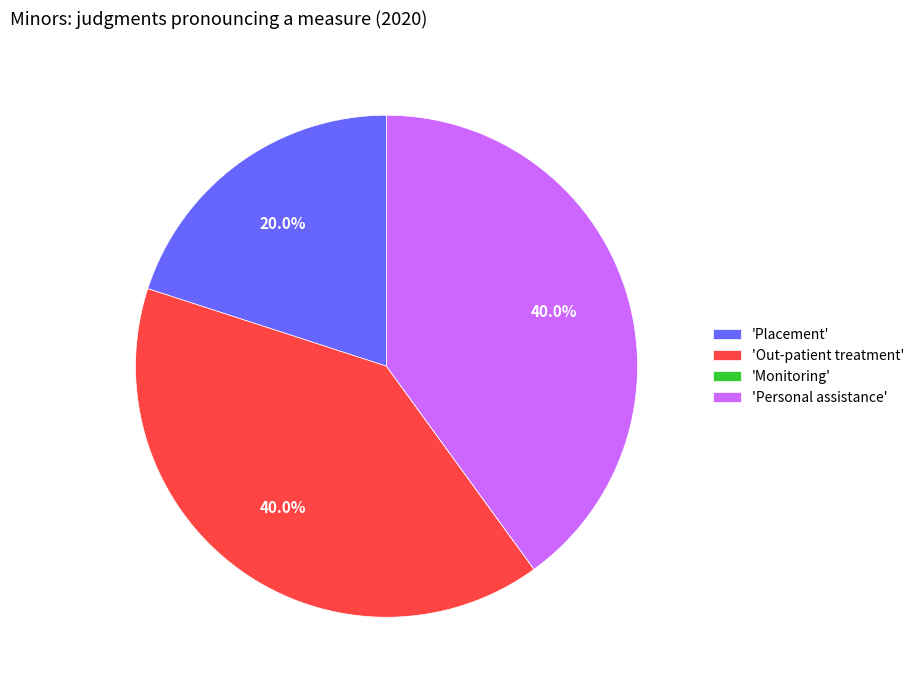

How much of the chart is everything except 'Personal assistance'?

60.0%